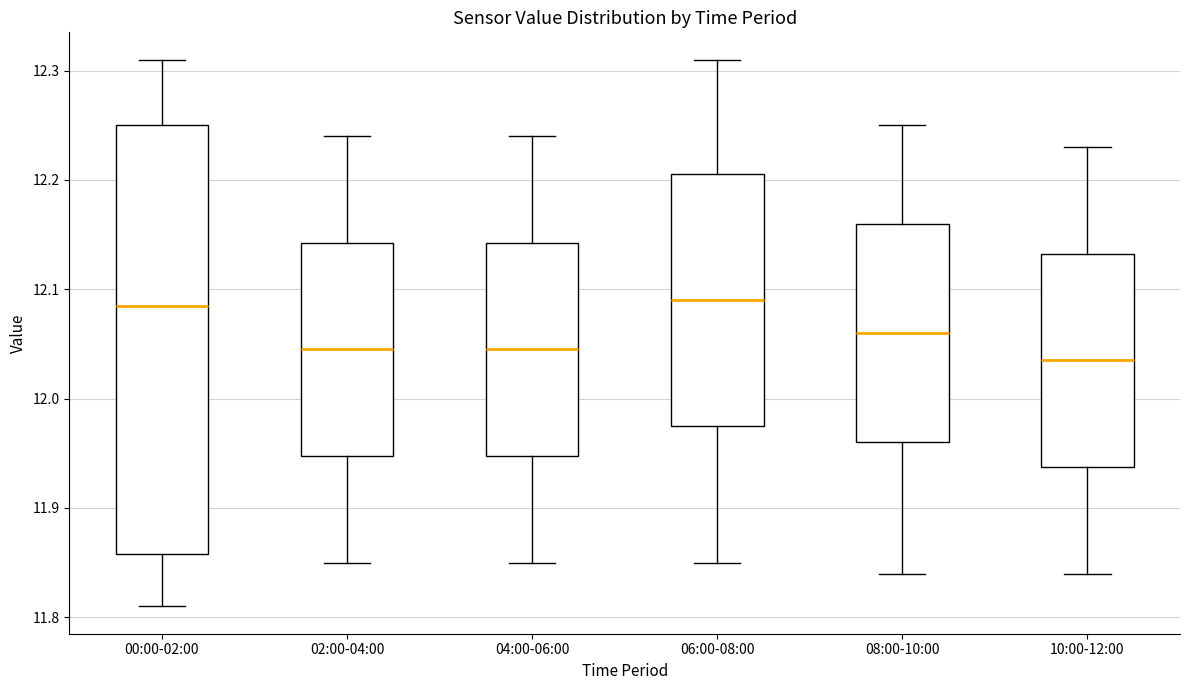

Reading left to right, transcribe this box plot: for each box, give where its median line is, the range the box spans, and where its two whiskers end, as read against the y-axis. The values are not printed on the chart, so give them approximately, as read against the axis.

00:00-02:00: median 12.09, box 11.86 to 12.25, whiskers 11.81 to 12.31
02:00-04:00: median 12.05, box 11.95 to 12.14, whiskers 11.85 to 12.24
04:00-06:00: median 12.05, box 11.95 to 12.14, whiskers 11.85 to 12.24
06:00-08:00: median 12.09, box 11.98 to 12.21, whiskers 11.85 to 12.31
08:00-10:00: median 12.06, box 11.96 to 12.16, whiskers 11.84 to 12.25
10:00-12:00: median 12.04, box 11.94 to 12.13, whiskers 11.84 to 12.23